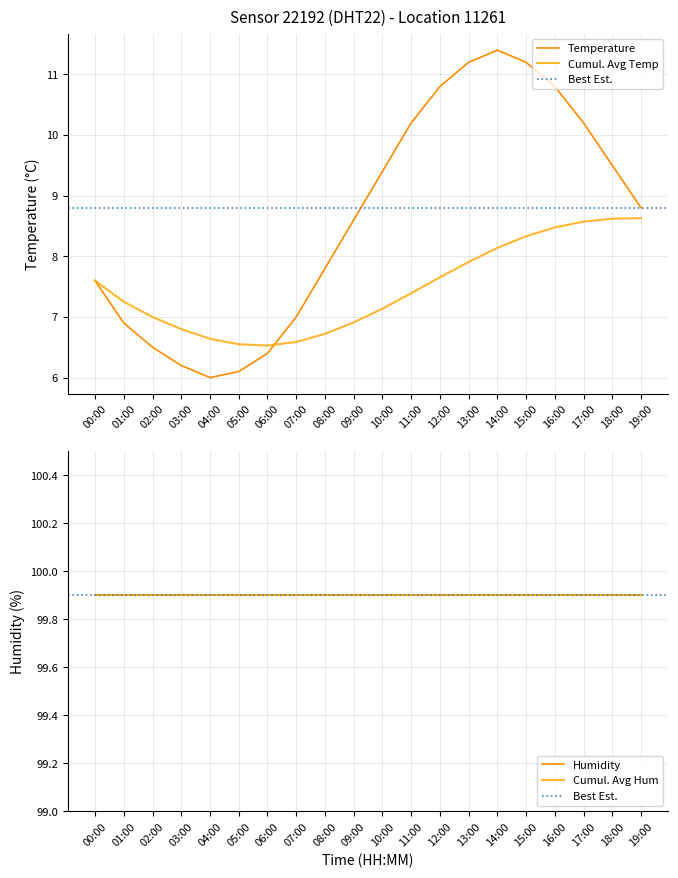

Rank the categories by value from lowest to highest.

04:00, 05:00, 03:00, 06:00, 02:00, 01:00, 07:00, 00:00, 08:00, 09:00, 19:00, 10:00, 18:00, 11:00, 17:00, 12:00, 16:00, 13:00, 15:00, 14:00